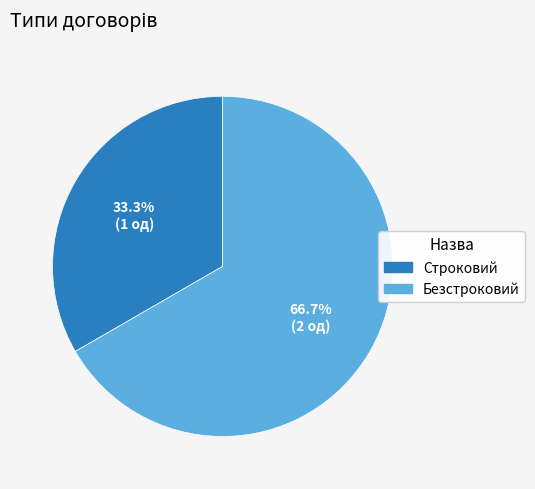

To the nearest percent, what portion does Безстроковий represent?

67%